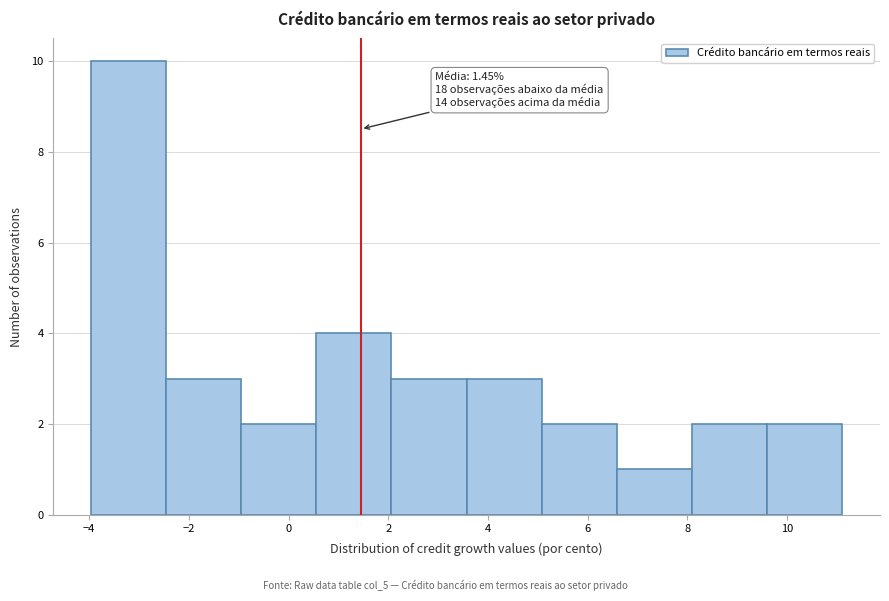

Which range on the x-axis has the tallest bar?

-4.0 to -2.4